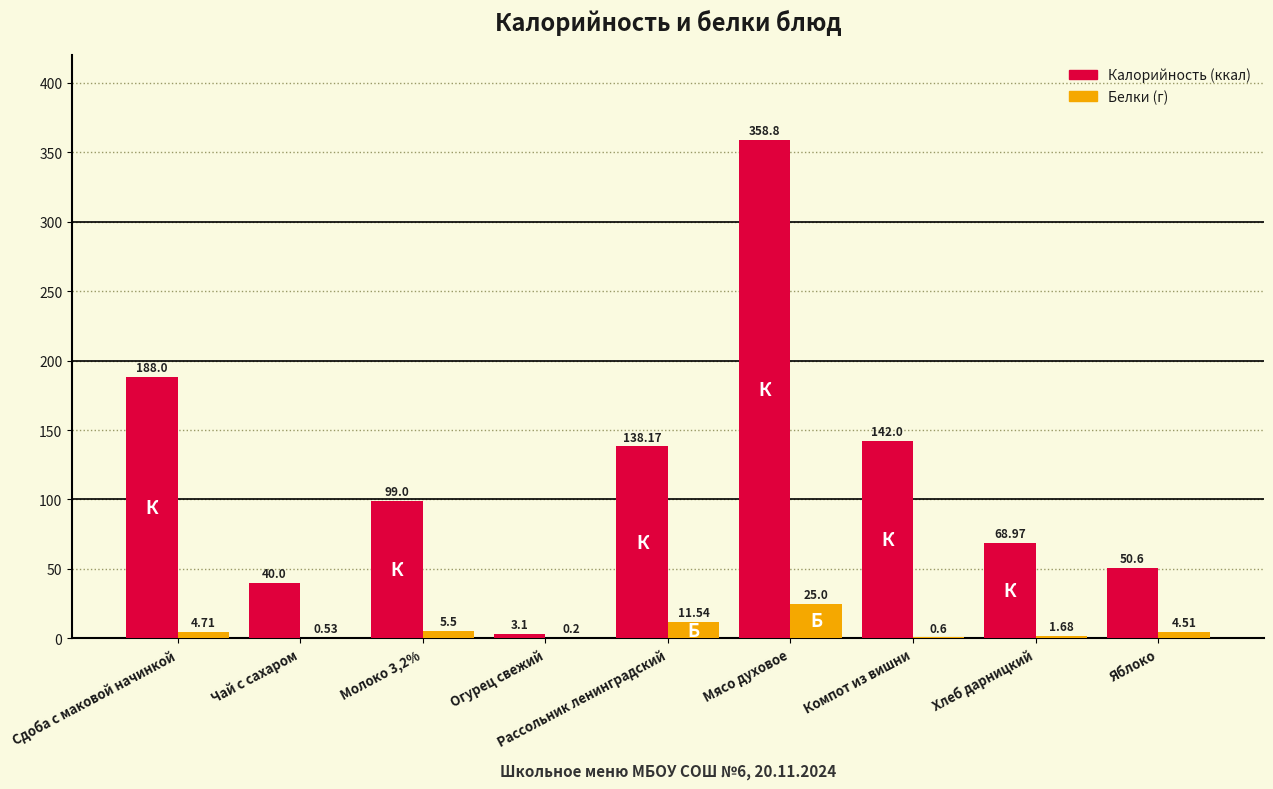

Which label corresponds to the largest value in the chart?

Мясо духовое